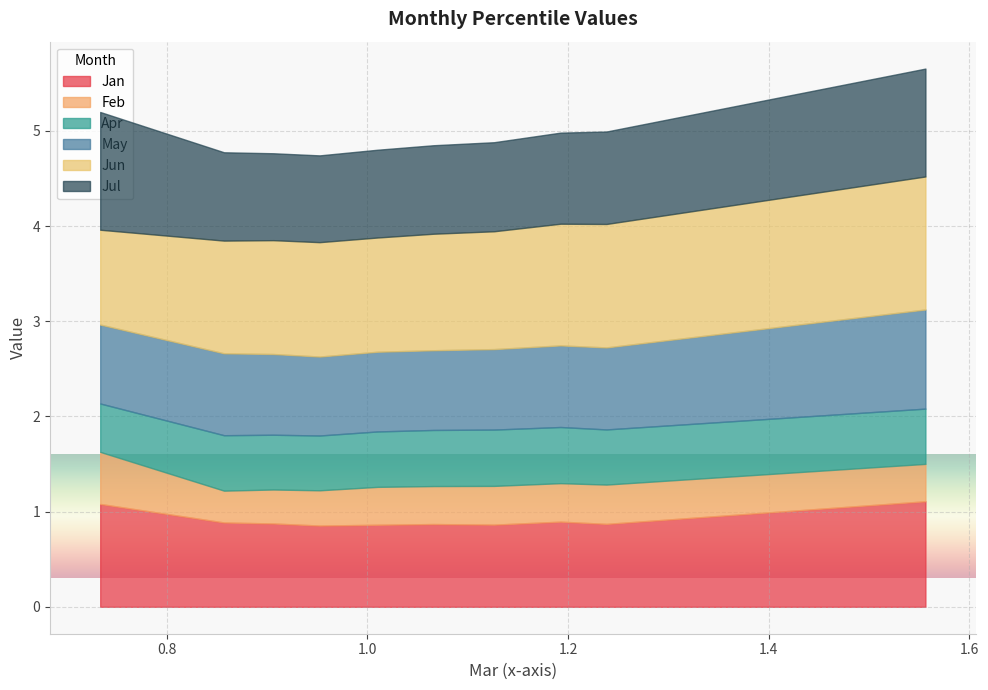

Rank the series at pct55 from lowest to highest value.

Feb, Apr, May, Jan, Jul, Jun